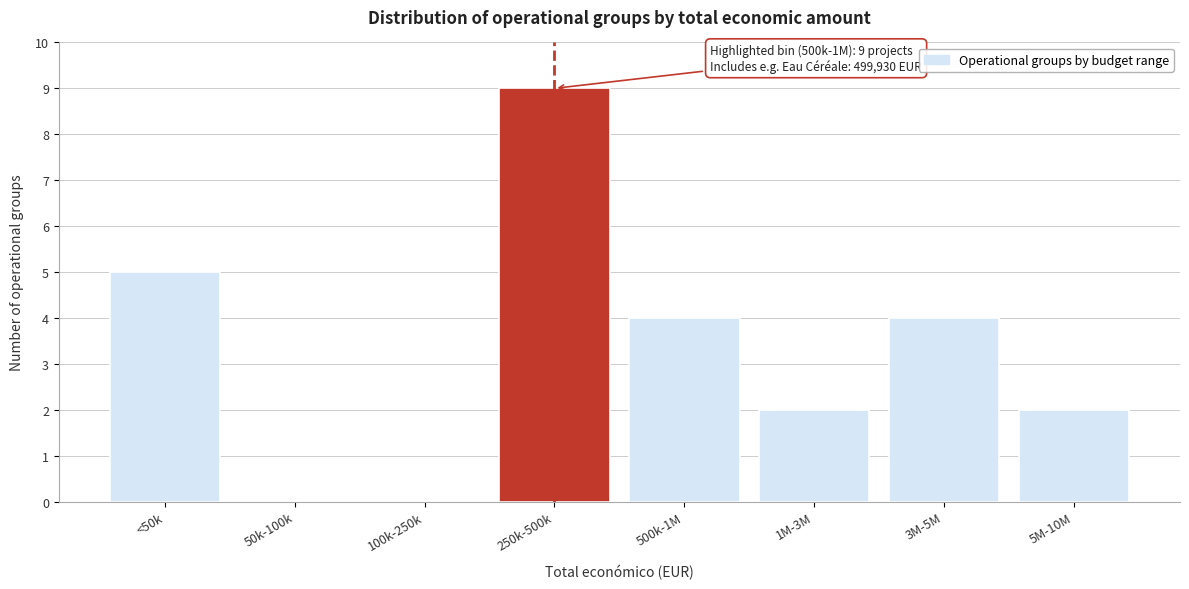

Reading right to left, list all the values displayed in this chart.

5M-10M=2	3M-5M=4	1M-3M=2	500k-1M=4	250k-500k=9	100k-250k=0	50k-100k=0	<50k=5